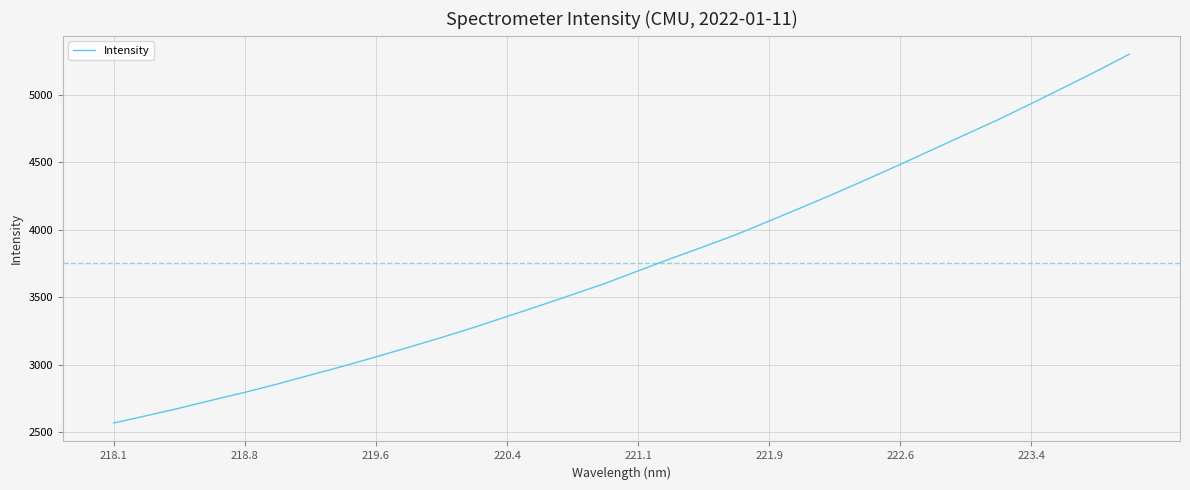

What is the maximum value shown in the chart?

5303.1